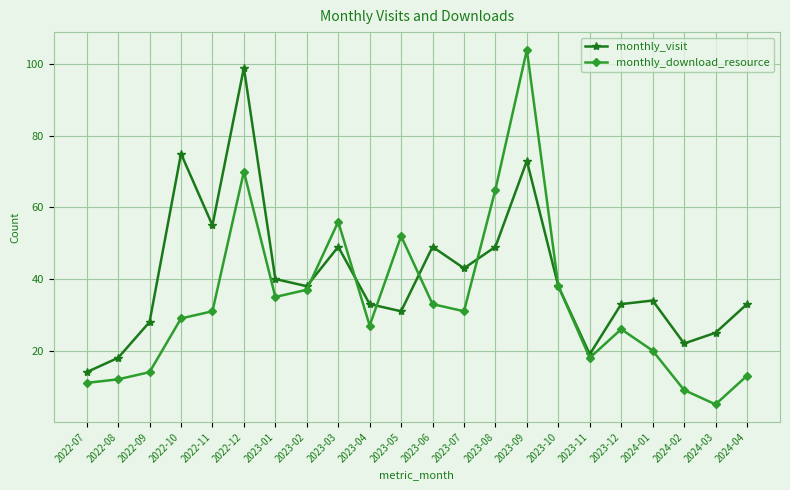

What is the difference between the highest and lowest values at 2022-09?

14